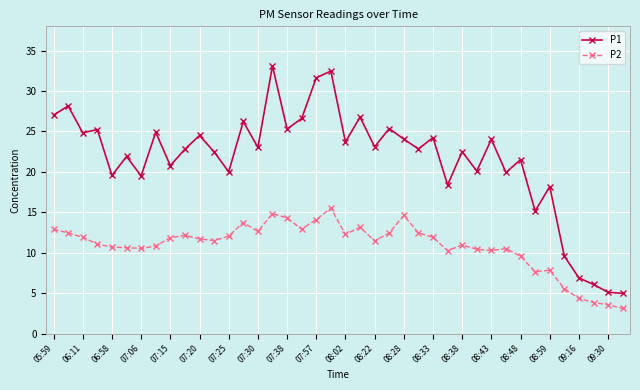

Does the chart display data point markers on the line(s)?

Yes